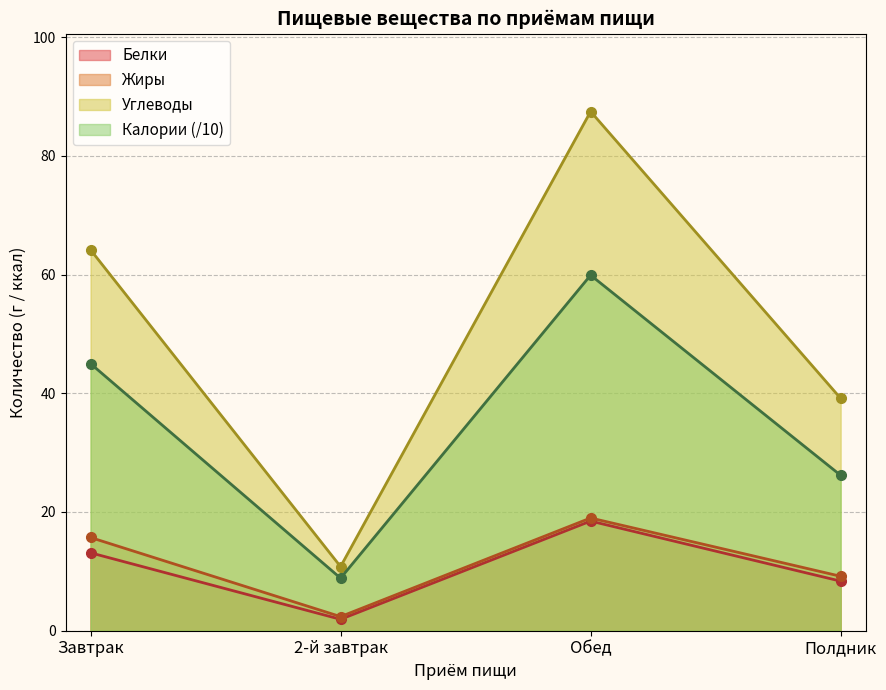

Reading right to left, transcribe all the data shown in this chart.

Белки: 8.3	18.5	1.9	13.1
Жиры: 9.2	19.0	2.4	15.7
Углеводы: 39.1	87.5	10.8	64.2
Калории: 26.2	59.9	8.9	45.0